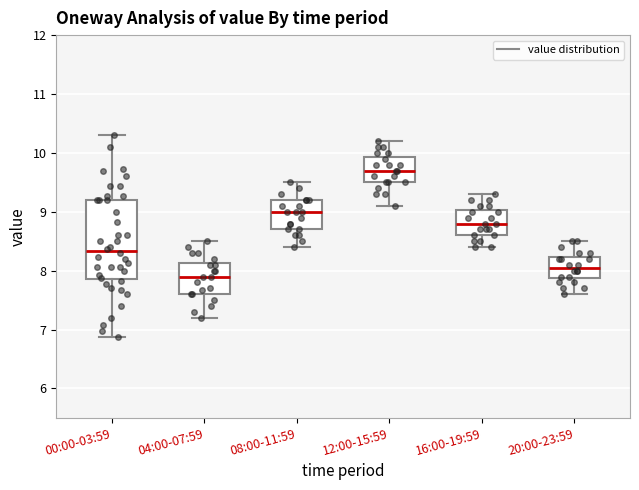

Where does the upper whisker of the box for 12:00-15:59 end on the y-axis? The values are not printed on the chart, so give them approximately, as read against the axis.

10.2